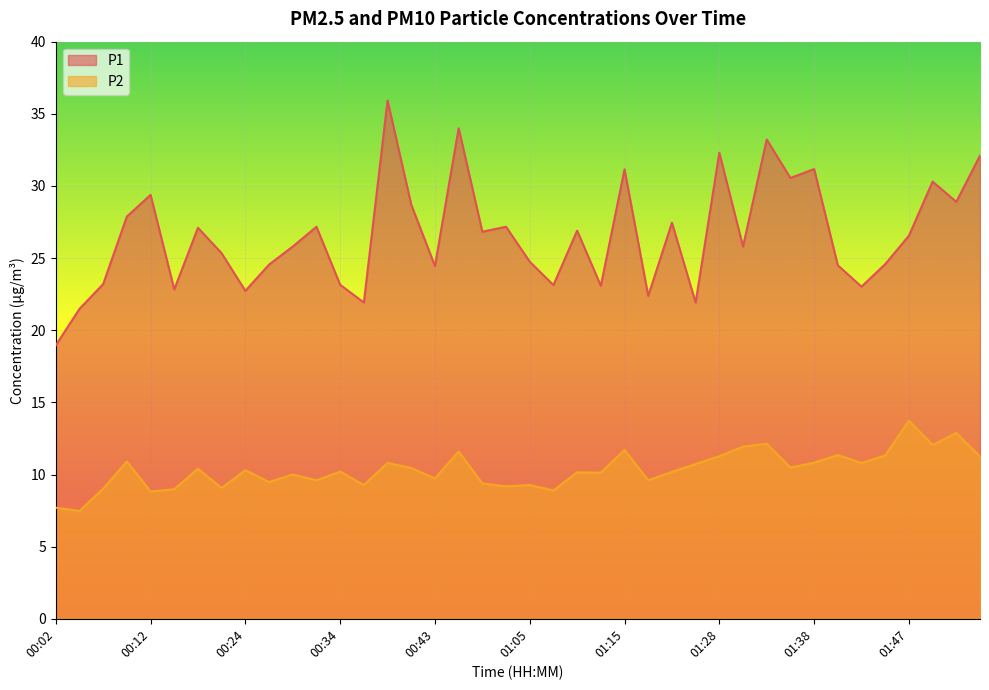

What is the spread (max minus min) of values at 00:34?

12.9